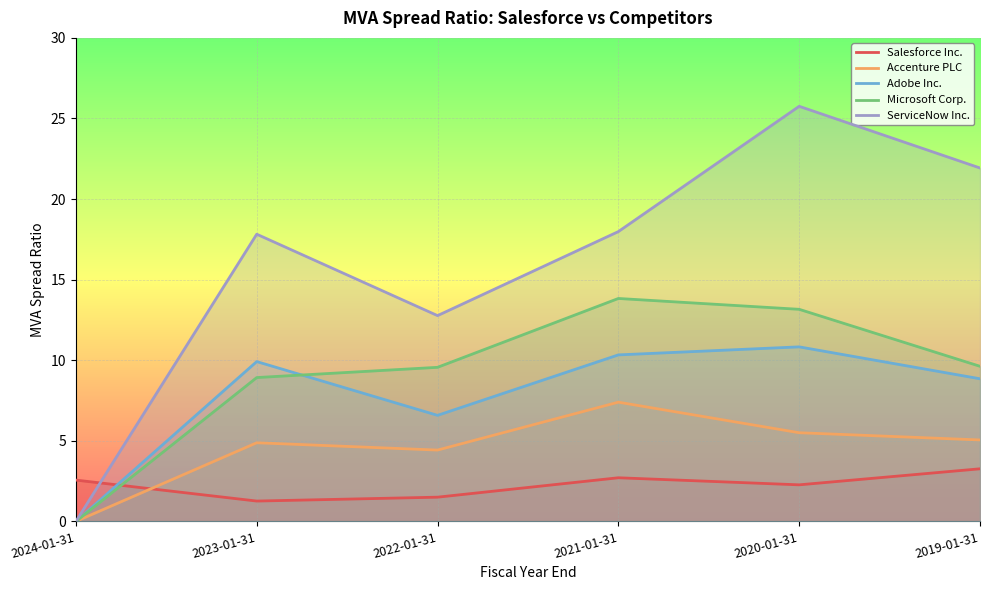

Which category has the highest value in the Adobe Inc. series?

2020-01-31